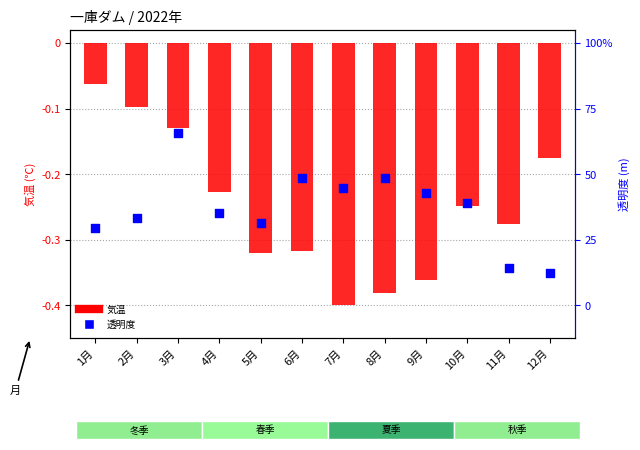

What are all the series names shown in the legend?

気温, 透明度